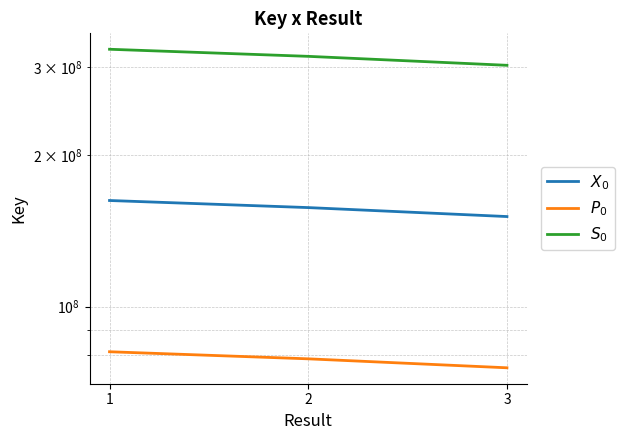

At 1, list the series in order from smallest to largest.

$P_0$, $X_0$, $S_0$